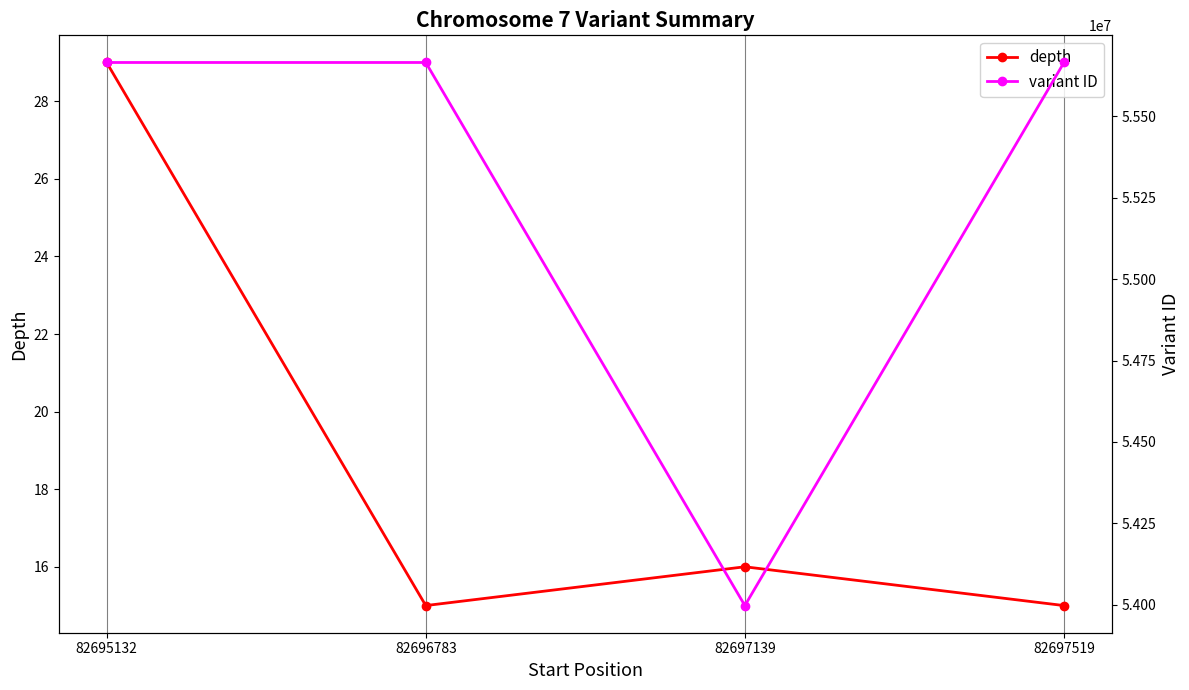

What is the value of the depth point at the 3rd from the left?

16